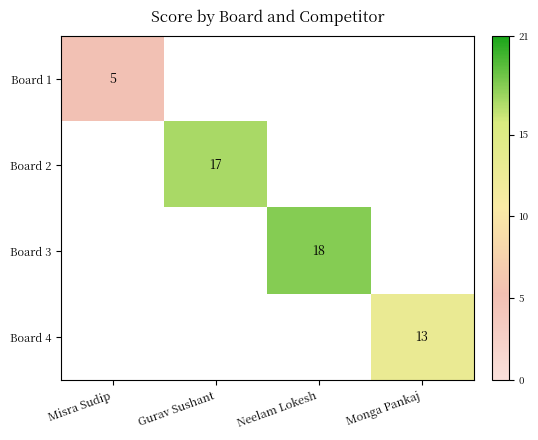

The value of Board 2 at Gurav Sushant is 11. True or false?

False